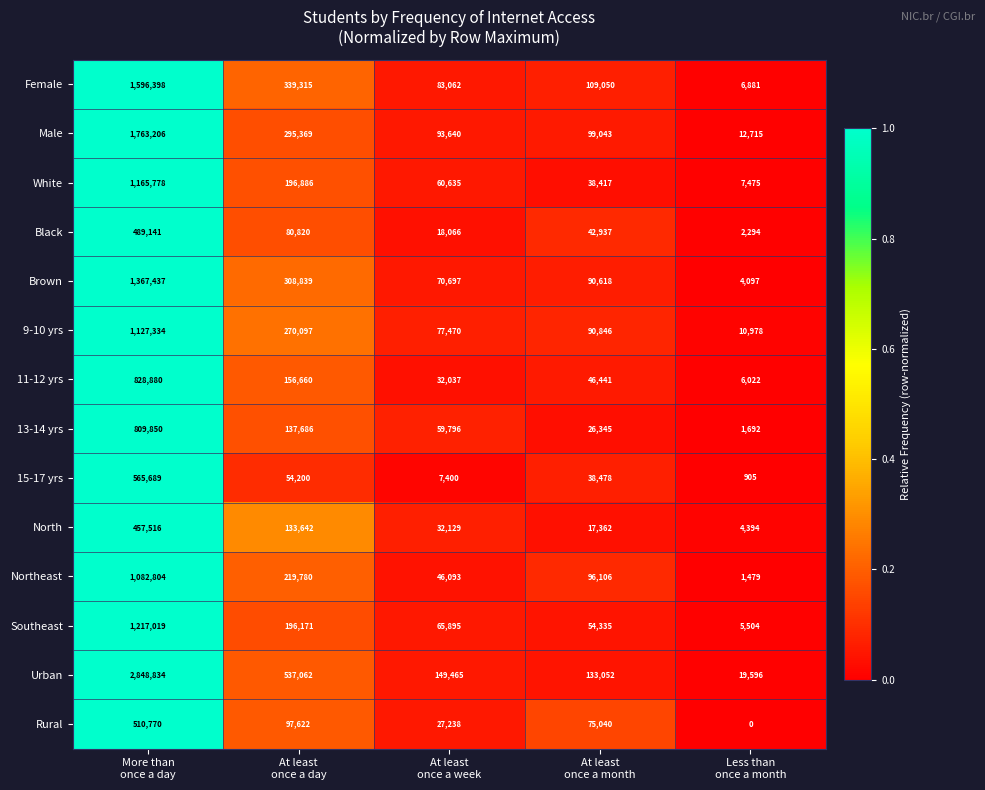

Which series has the largest total across all categories?

Urban